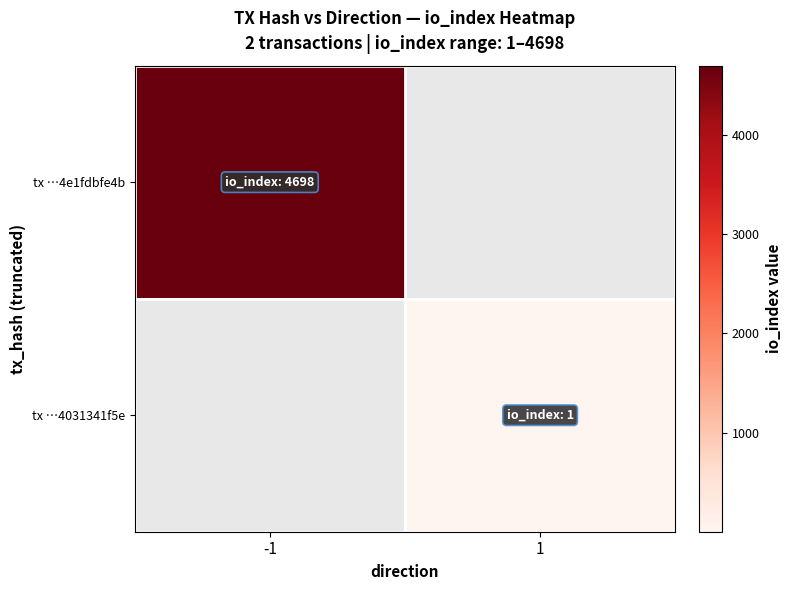

Which category has the highest value across all series?

-1